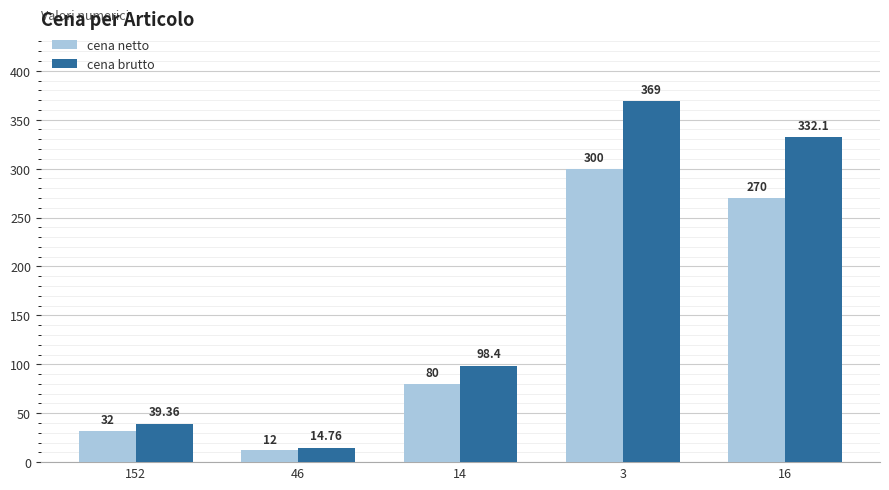

What is the lowest value of the cena brutto series?

14.8